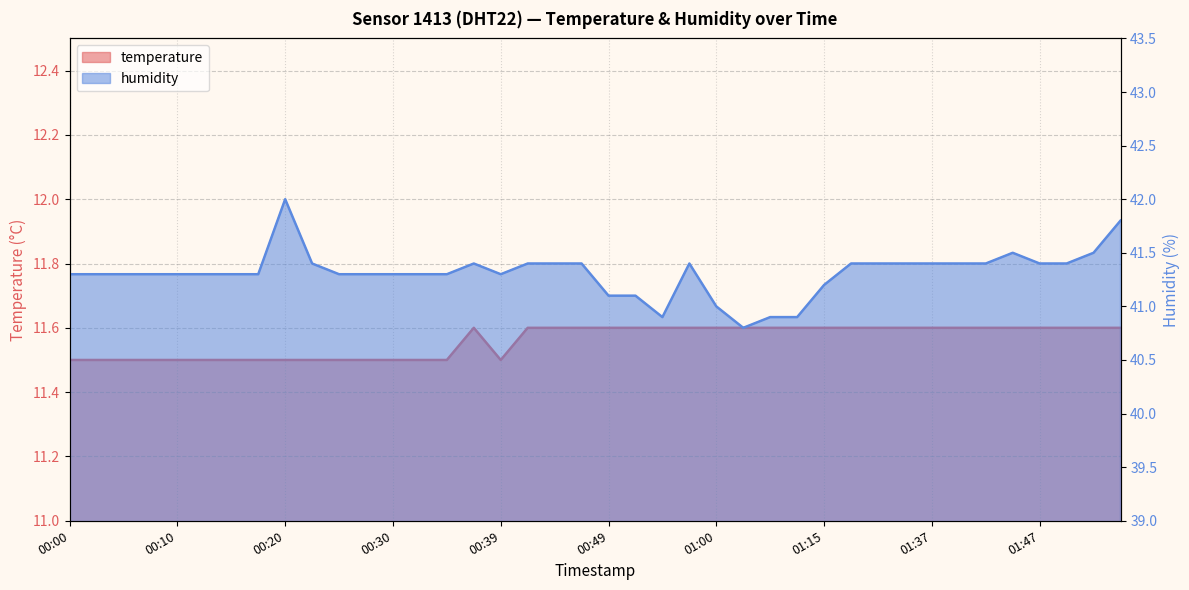

Reading left to right, list all the values displayed in this chart.

temperature: 11.5	11.5	11.5	11.5	11.5	11.5	11.5	11.5	11.5	11.5	11.5	11.5	11.5	11.5	11.5	11.6	11.5	11.6	11.6	11.6	11.6	11.6	11.6	11.6	11.6	11.6	11.6	11.6	11.6	11.6	11.6	11.6	11.6	11.6	11.6	11.6	11.6	11.6	11.6	11.6
humidity: 41.3	41.3	41.3	41.3	41.3	41.3	41.3	41.3	42.0	41.4	41.3	41.3	41.3	41.3	41.3	41.4	41.3	41.4	41.4	41.4	41.1	41.1	40.9	41.4	41.0	40.8	40.9	40.9	41.2	41.4	41.4	41.4	41.4	41.4	41.4	41.5	41.4	41.4	41.5	41.8